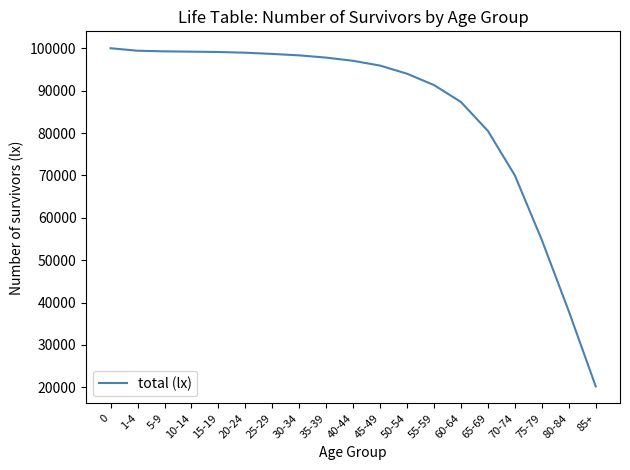

What is the change in value from 1-4 to 15-19?

-299.7